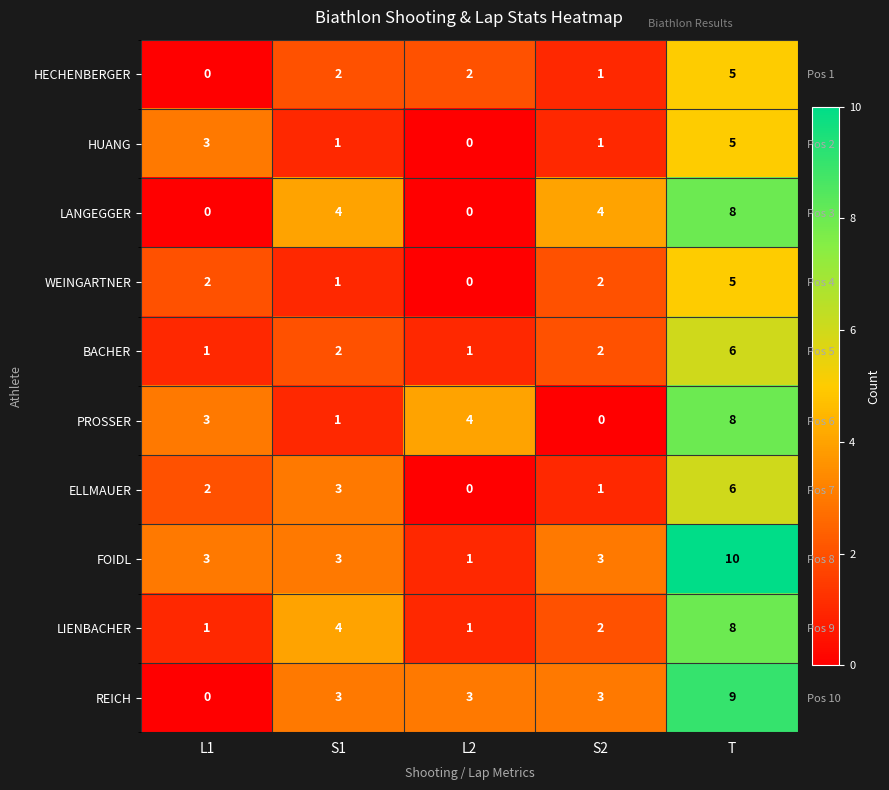

How many values in HECHENBERGER are above zero?

4